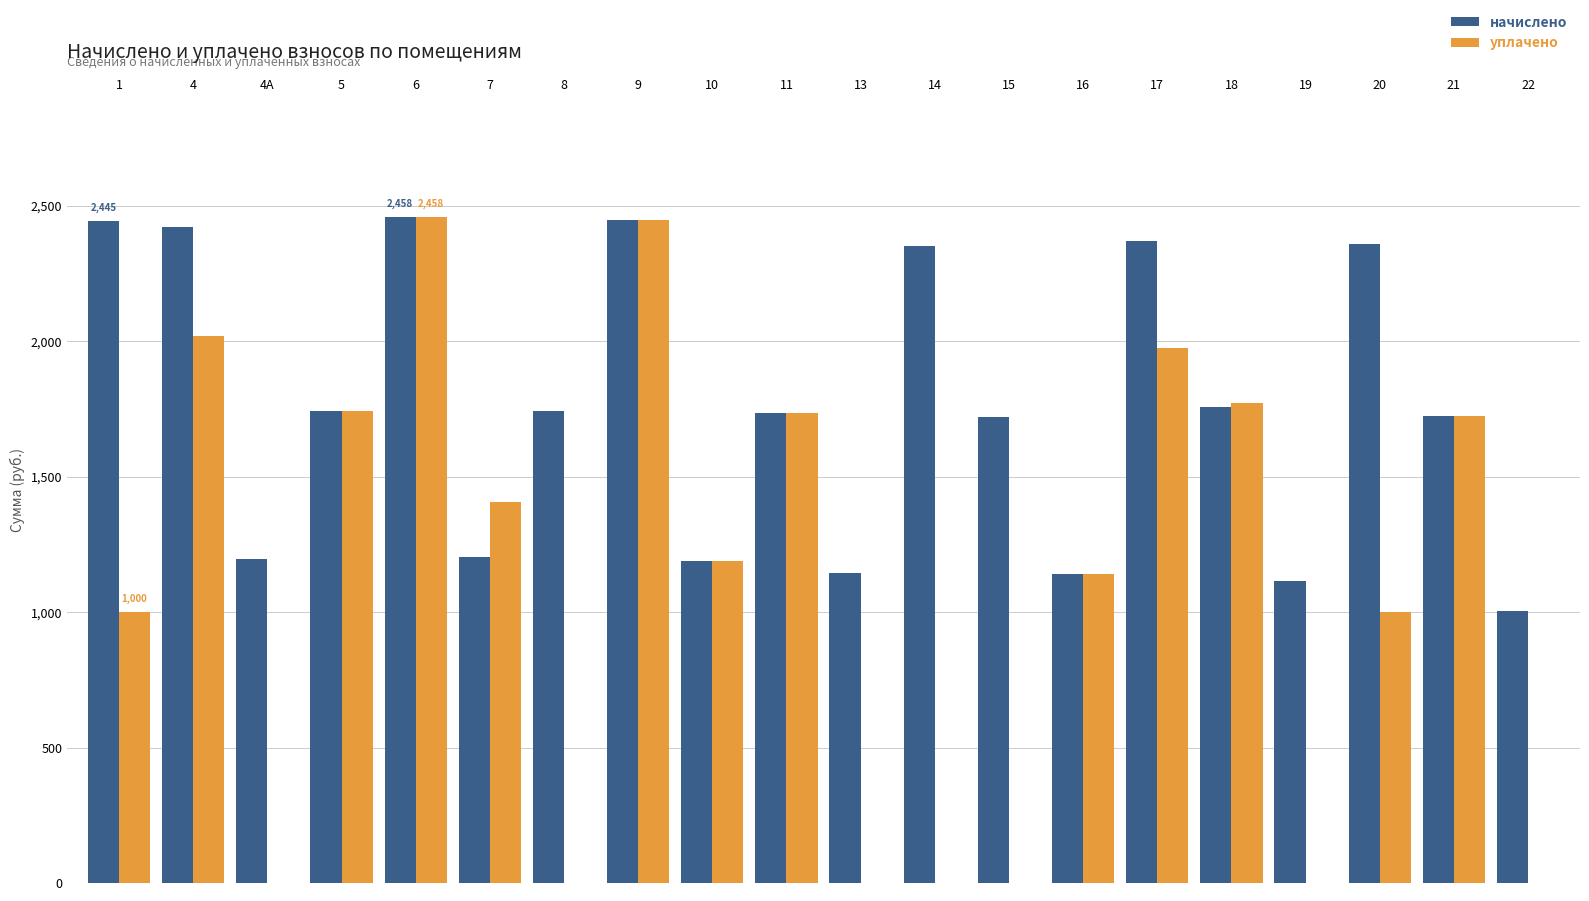

What is the sum of all уплачено values?

21609.0